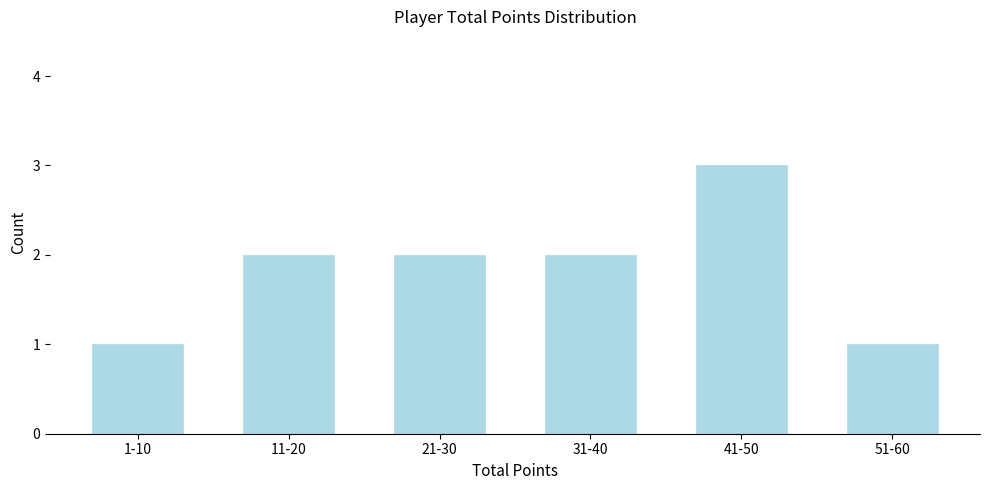

Reading right to left, list all the values displayed in this chart.

1	3	2	2	2	1